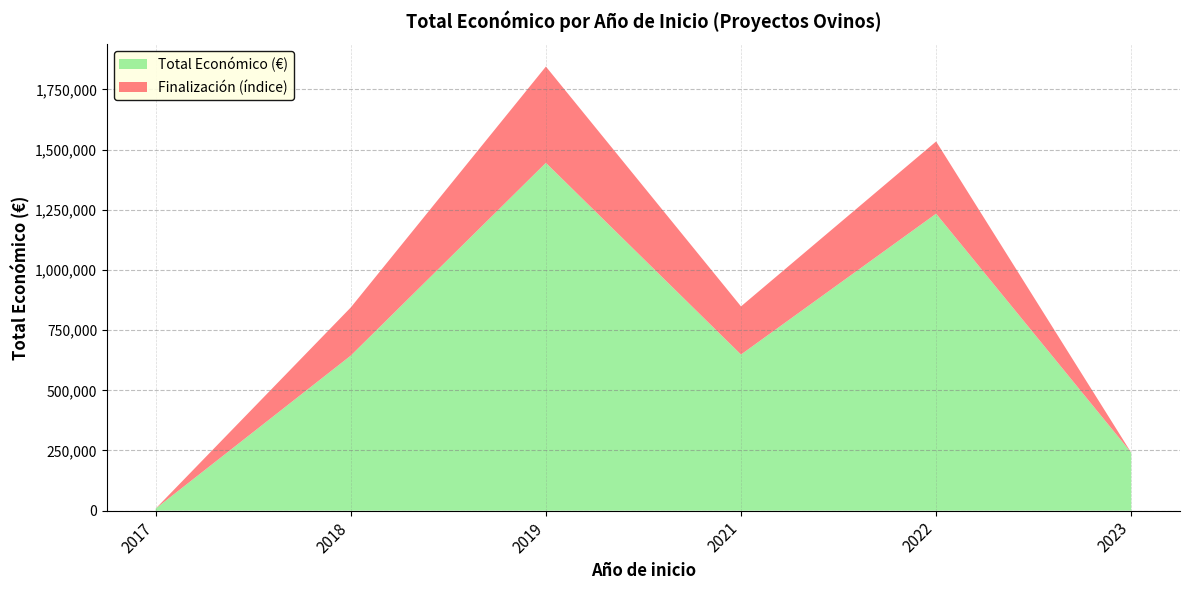

What is the maximum value for Total Económico (€)?

1444938